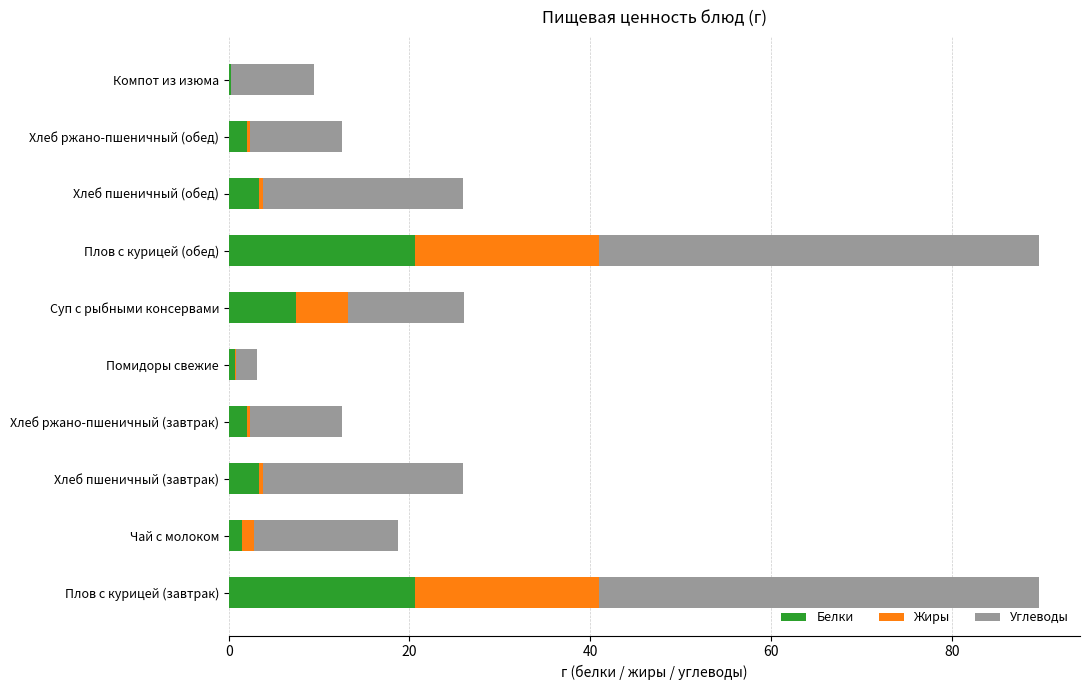

What is the total value across all series at Плов с курицей (завтрак)?

89.7